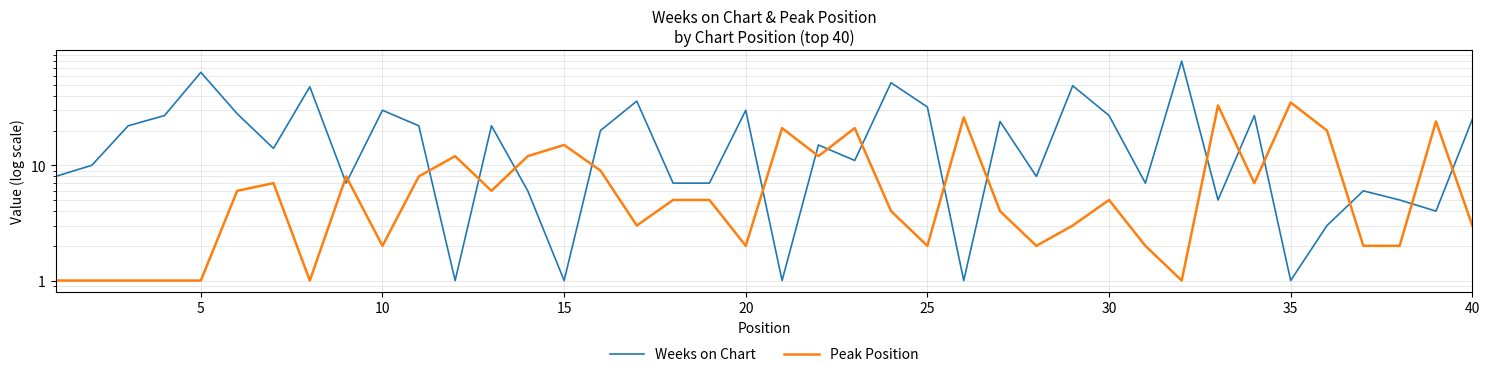

Reading right to left, extract all data points from this chart.

Weeks on Chart: 25	4	5	6	3	1	27	5	80	7	27	49	8	24	1	32	52	11	15	1	30	7	7	36	20	1	6	22	1	22	30	7	48	14	28	64	27	22	10	8
Peak Position: 3	24	2	2	20	35	7	33	1	2	5	3	2	4	26	2	4	21	12	21	2	5	5	3	9	15	12	6	12	8	2	8	1	7	6	1	1	1	1	1